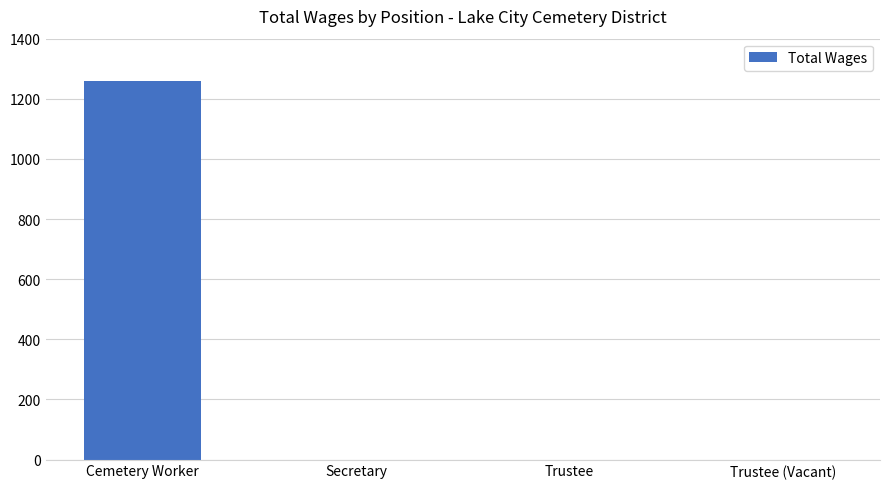

Is it true that the value at Cemetery Worker is 1260?

True